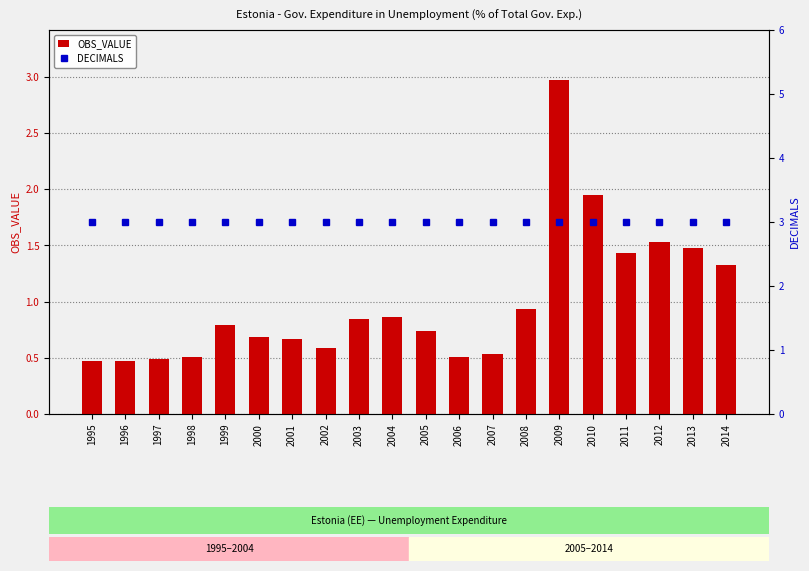

What is the greatest value displayed?

3.0